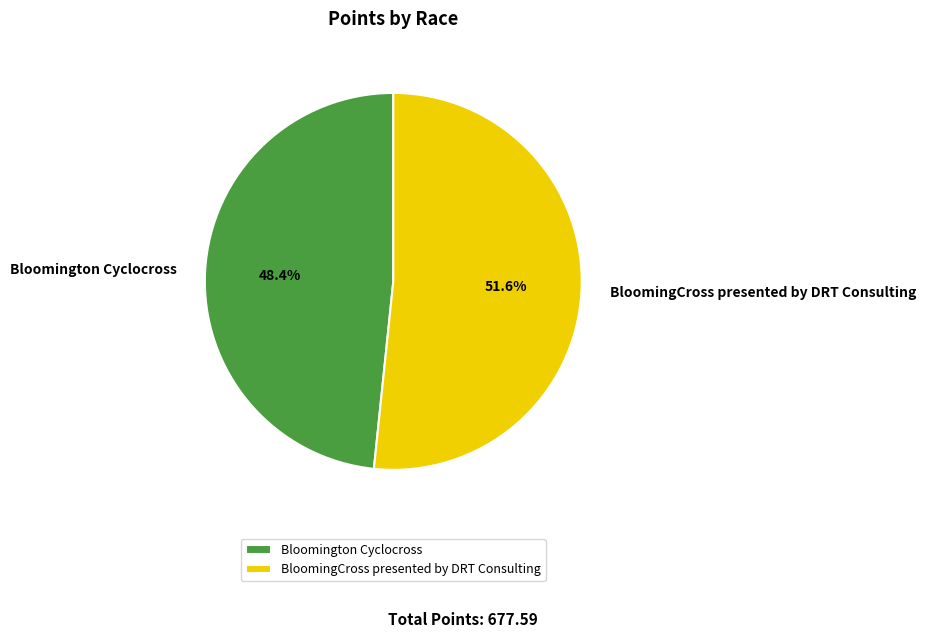

Between BloomingCross presented by DRT Consulting and Bloomington Cyclocross, which is larger?

BloomingCross presented by DRT Consulting